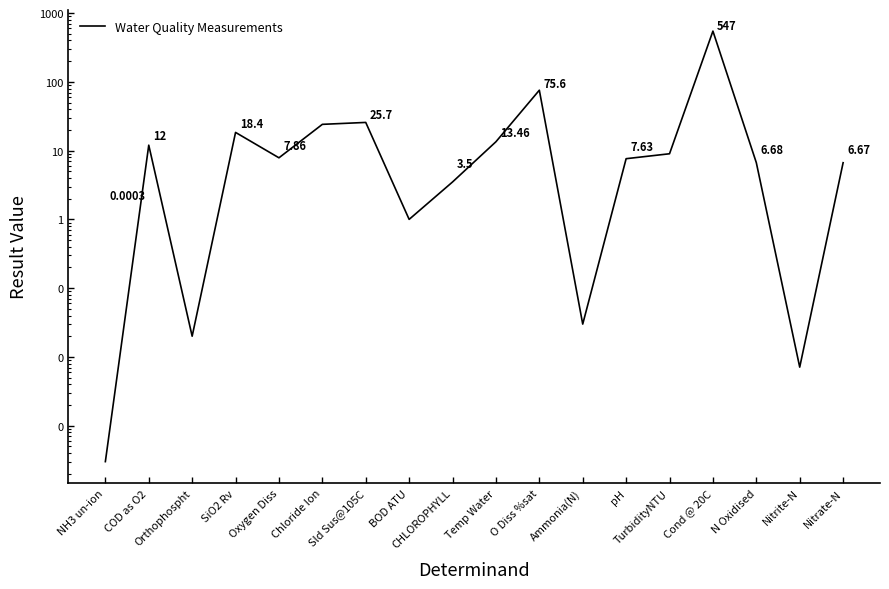

True or false: the data has more than 2 interior local peaks.

True